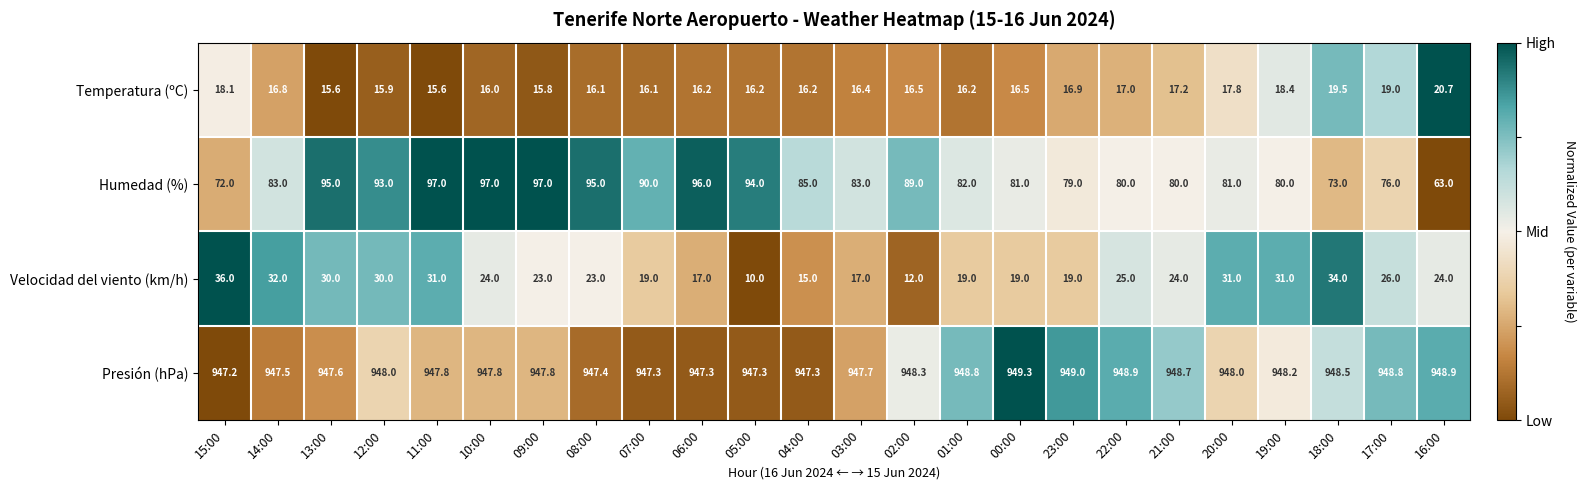

True or false: Temperatura (ºC) has a value of 16.2 at 05:00.

True